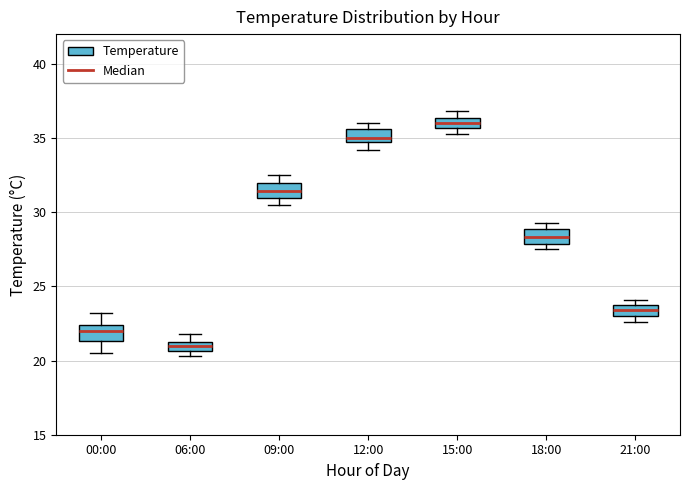

Where is the lower edge of the box for 18:00 on the y-axis? The values are not printed on the chart, so give them approximately, as read against the axis.

28.0